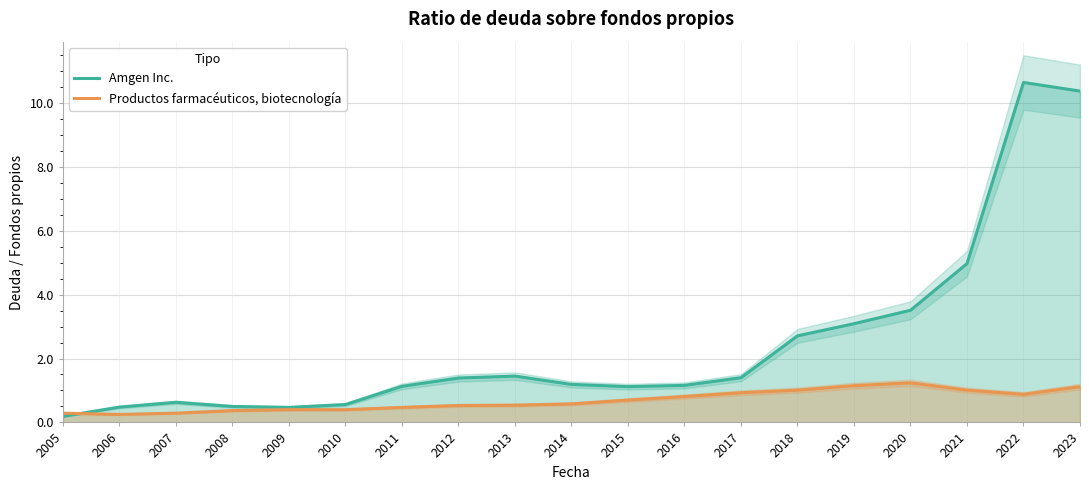

Is it true that Amgen Inc. equals 1.7 at 2018?

False